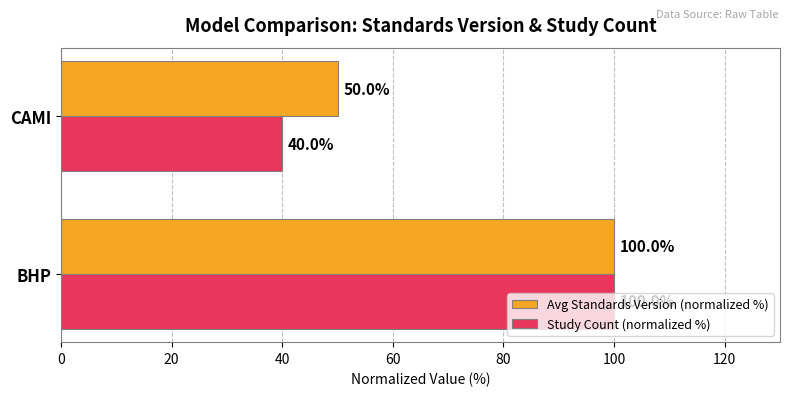

Rank the series by their average value, from lowest to highest.

Study Count (normalized %), Avg Standards Version (normalized %)